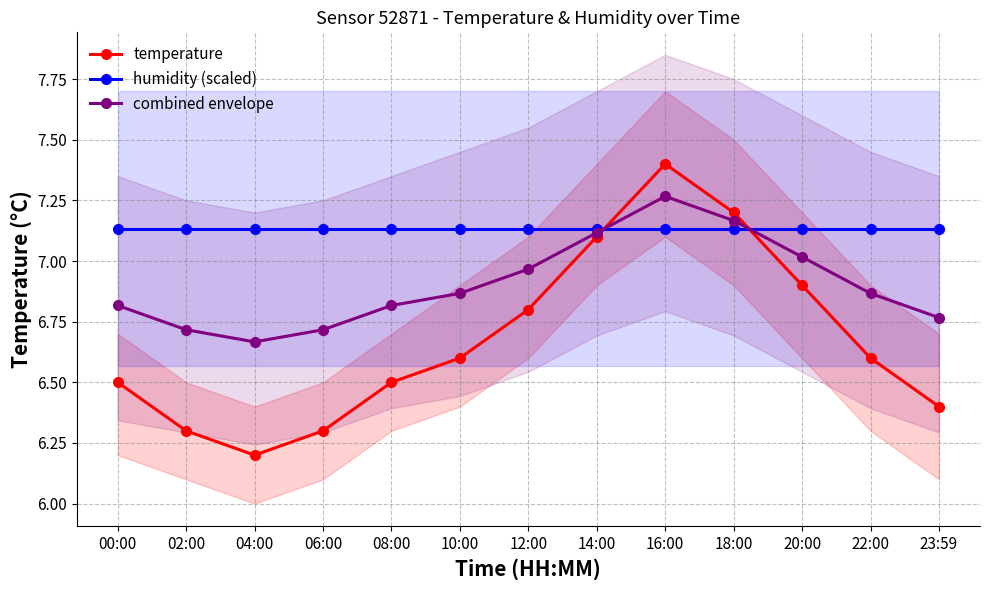

True or false: combined envelope has more than 0 interior local peaks.

True